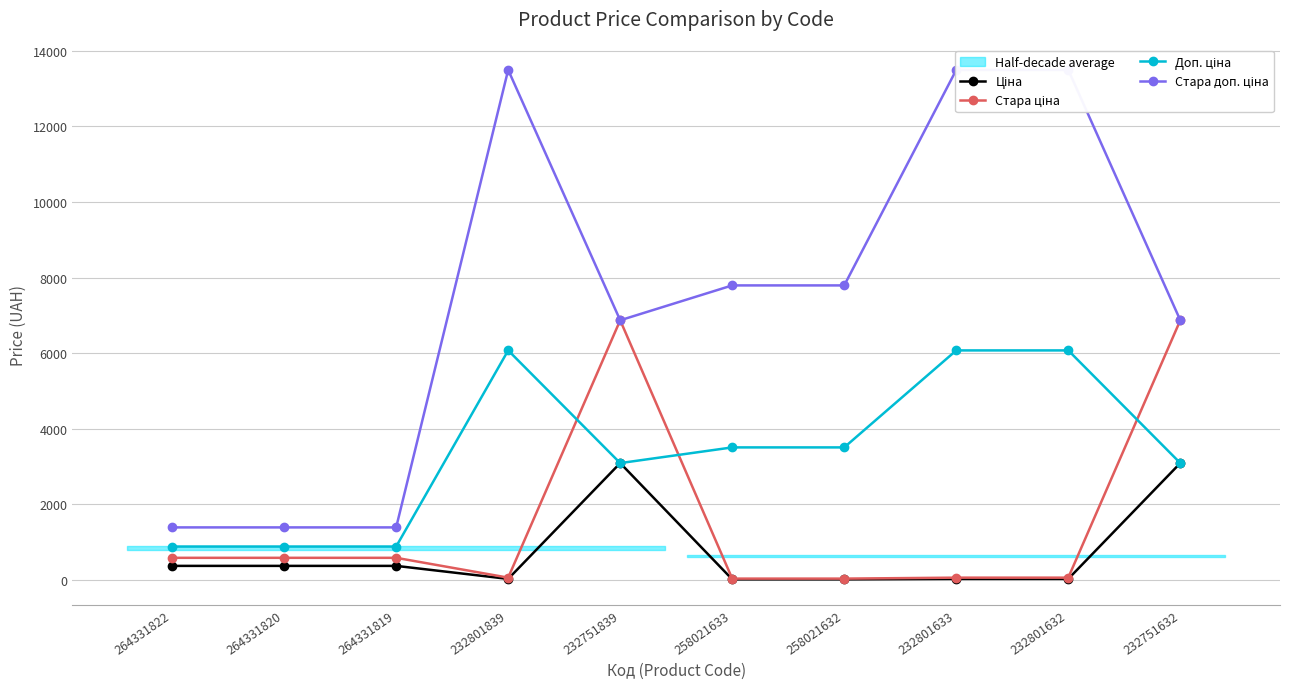

True or false: Доп. ціна and Стара доп. ціна cross at least once.

False